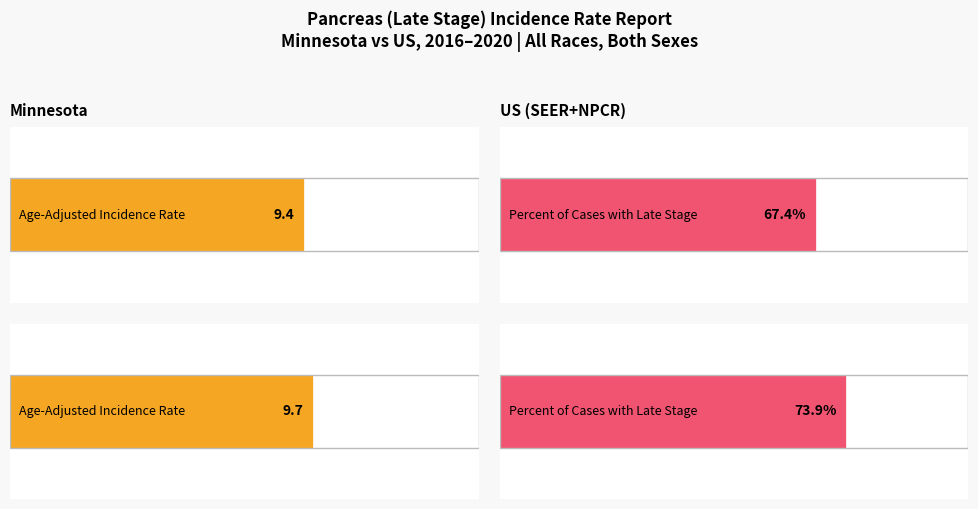

Count the Age-Adjusted Incidence Rate values in the range 9 to 10.

2